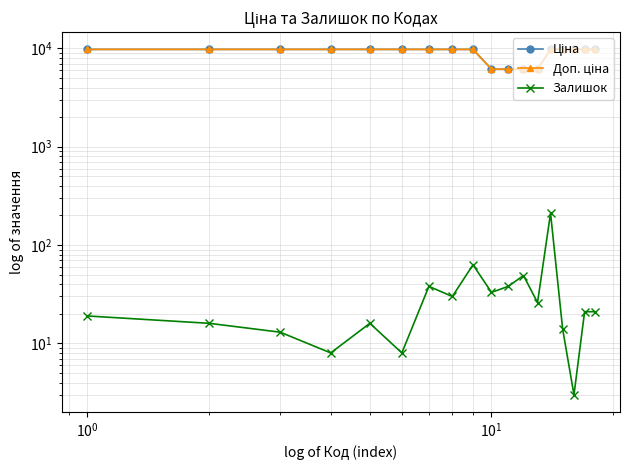

How many series are shown in this chart?

3